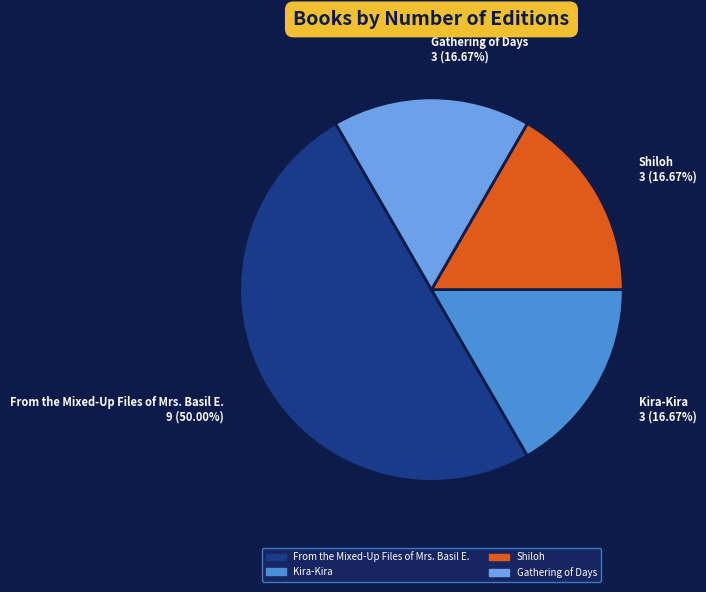

Do From the Mixed-Up Files of Mrs. Basil E. 9 (50.00%) and Kira-Kira 3 (16.67%) together represent more than half of the pie?

Yes